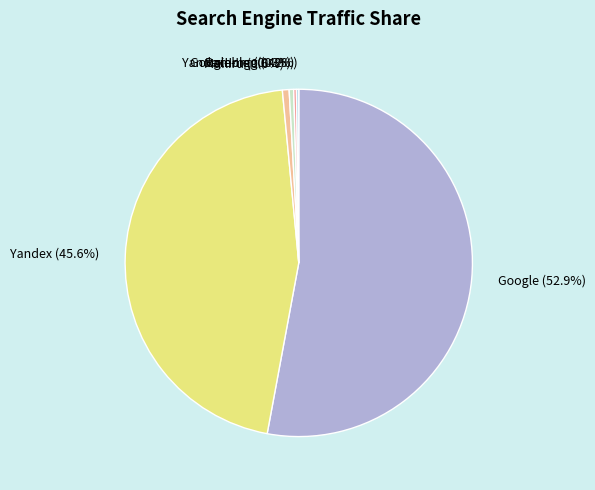

Between Google and Yandex, which is larger?

Google